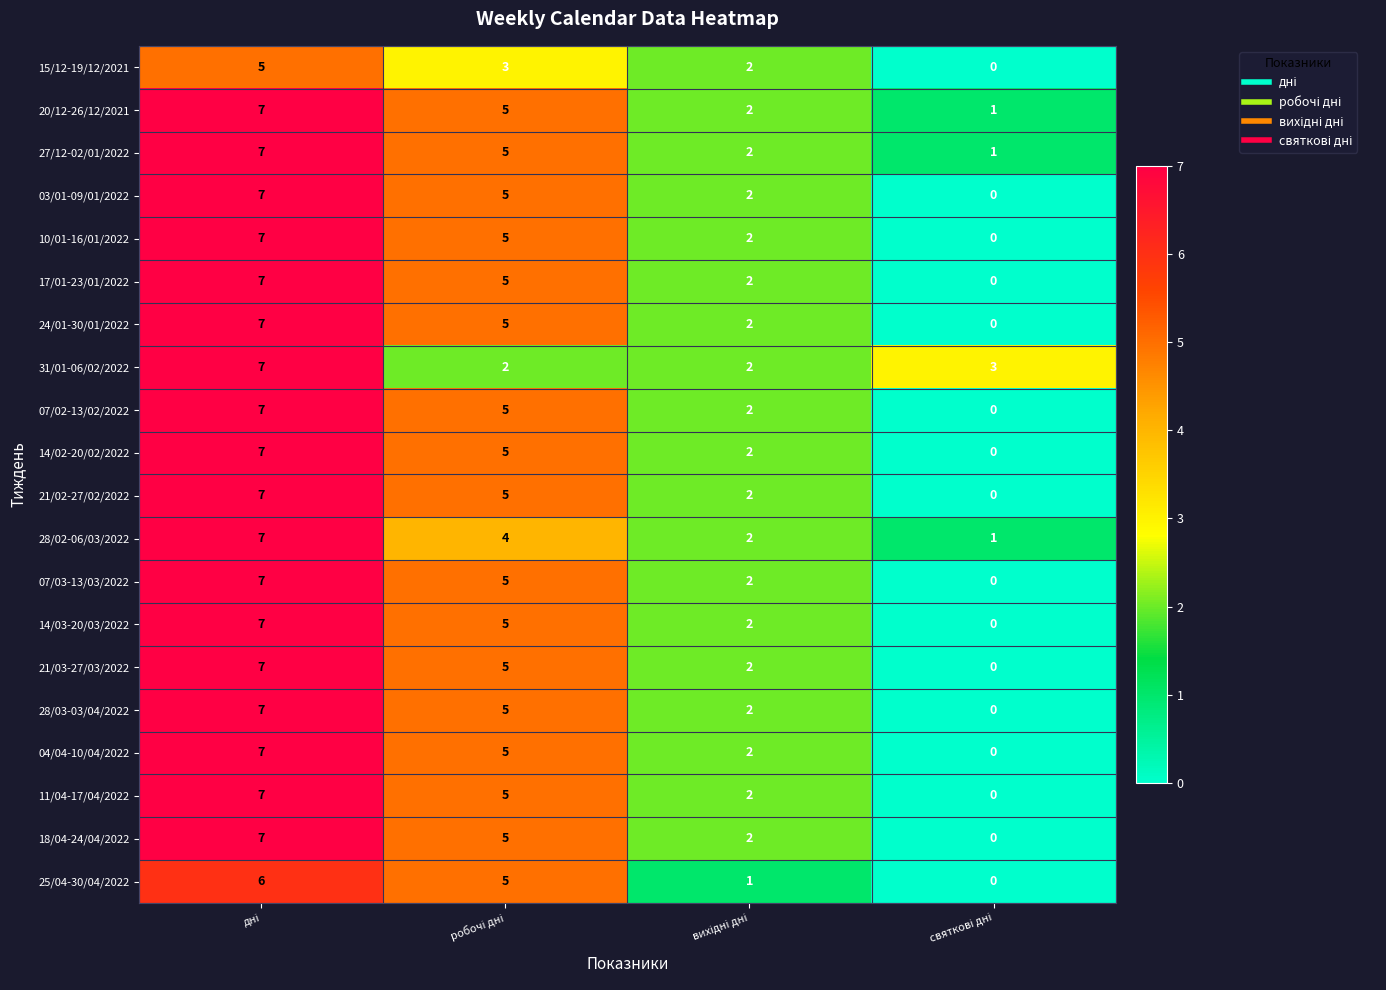

What is the highest value of the 17/01-23/01/2022 series?

7